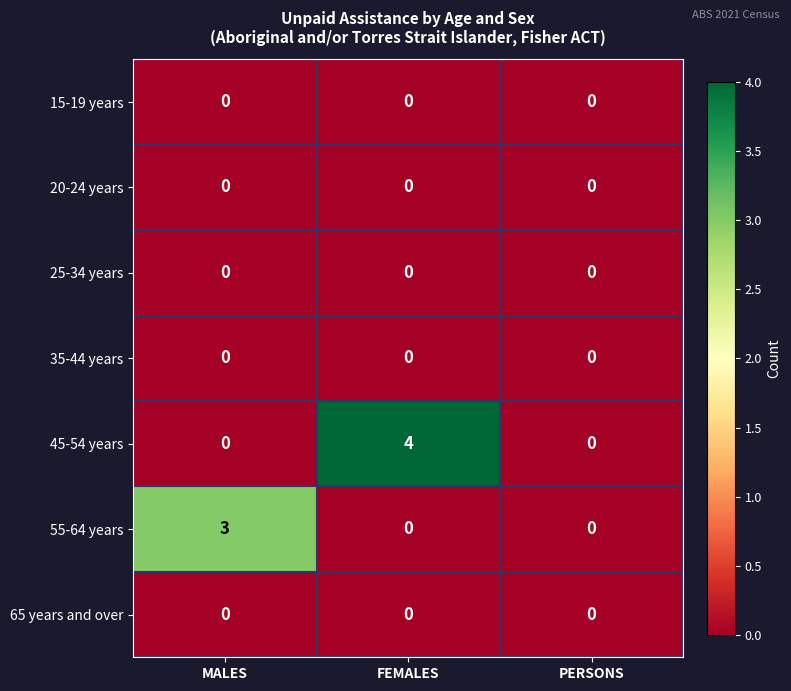

Reading left to right, extract all data points from this chart.

15-19 years: 0	0	0
20-24 years: 0	0	0
25-34 years: 0	0	0
35-44 years: 0	0	0
45-54 years: 0	4	0
55-64 years: 3	0	0
65 years and over: 0	0	0